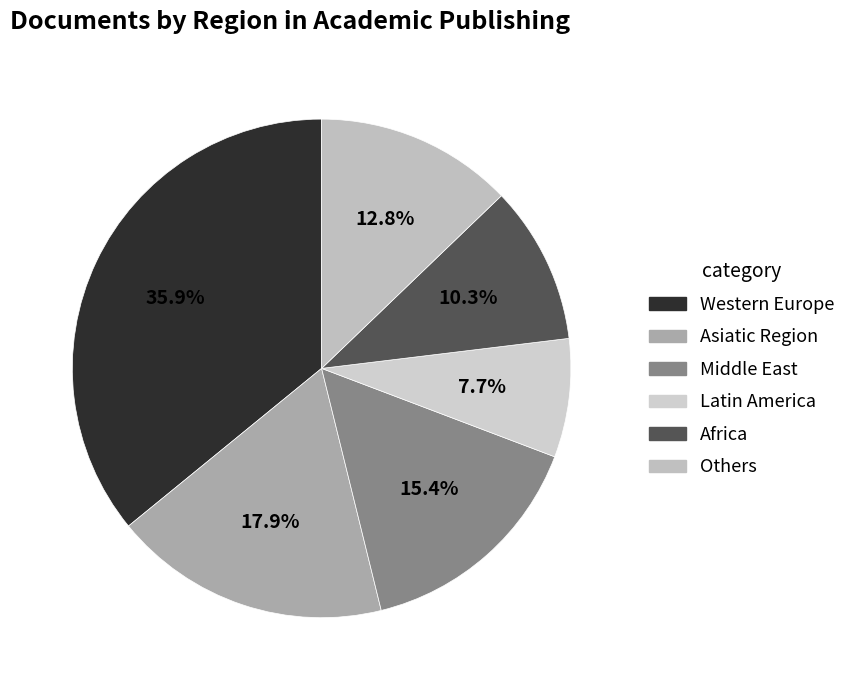

What is the largest slice in the pie chart?

Western Europe